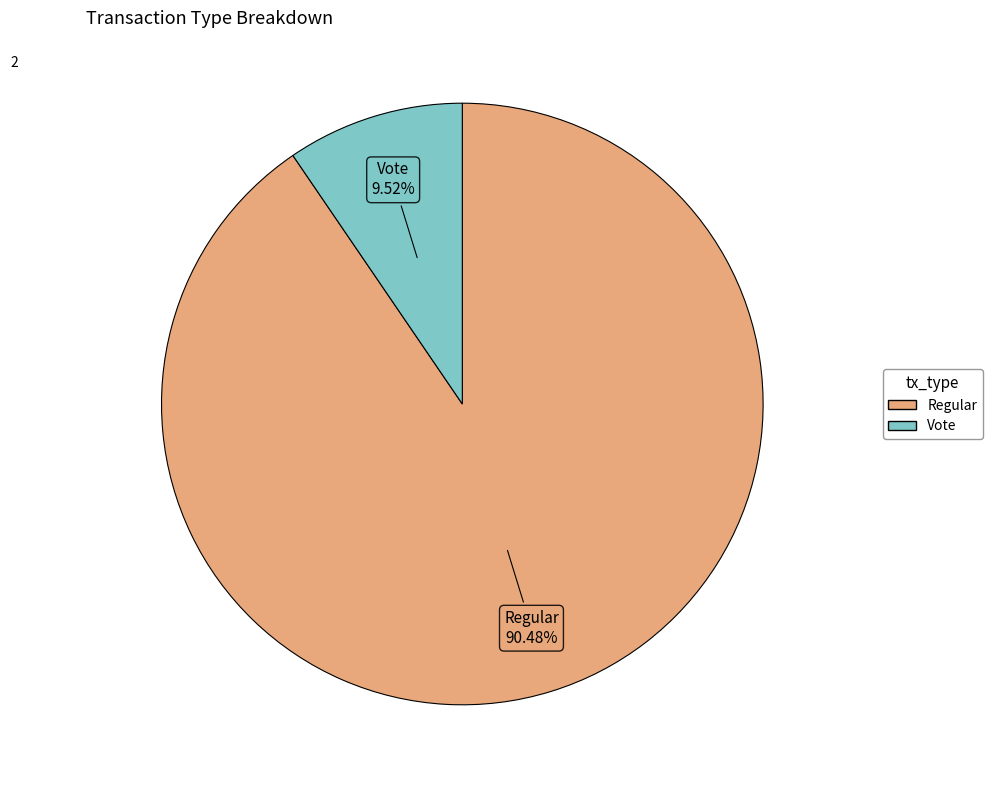

What percentage do Regular and Vote together represent?

100.0%